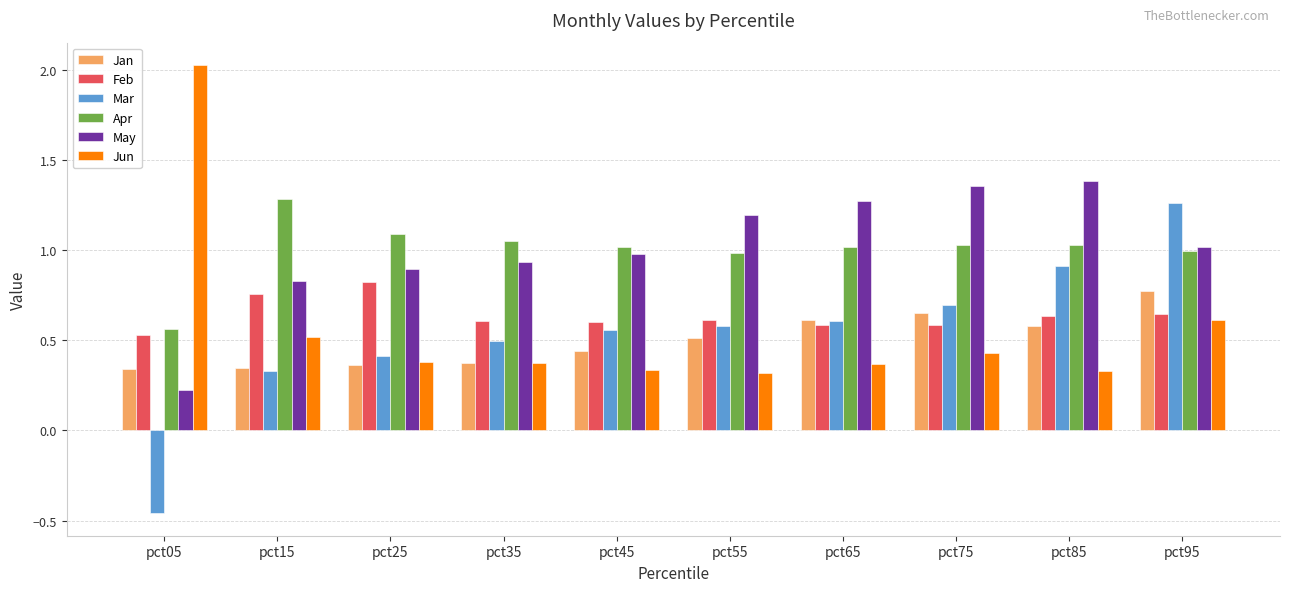

What is the total value across all series at pct65?

4.5